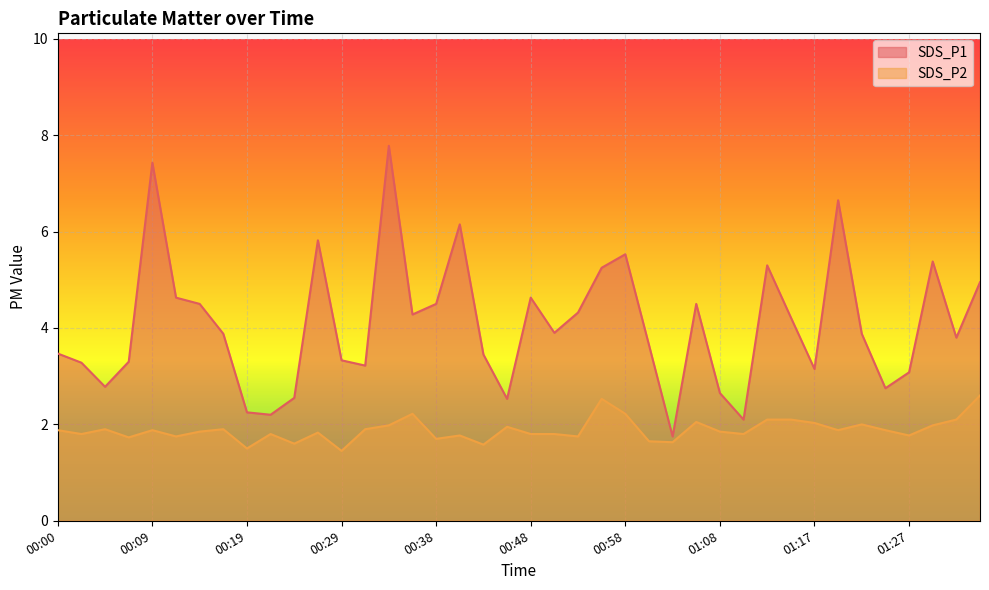

What is the difference between the highest and lowest values at 00:53?

2.6